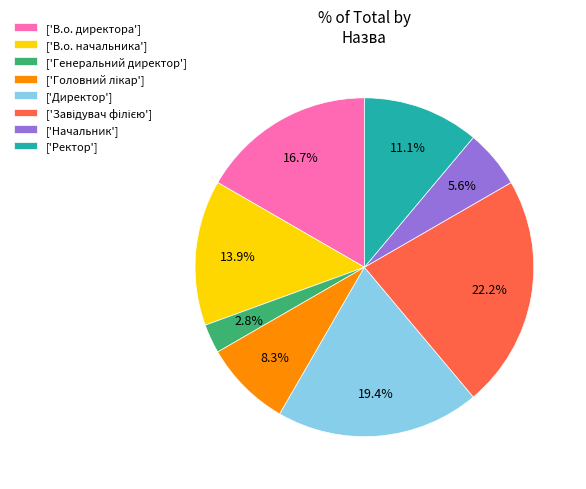

Which has a higher value, ['Начальник'] or ['В.о. начальника']?

['В.о. начальника']